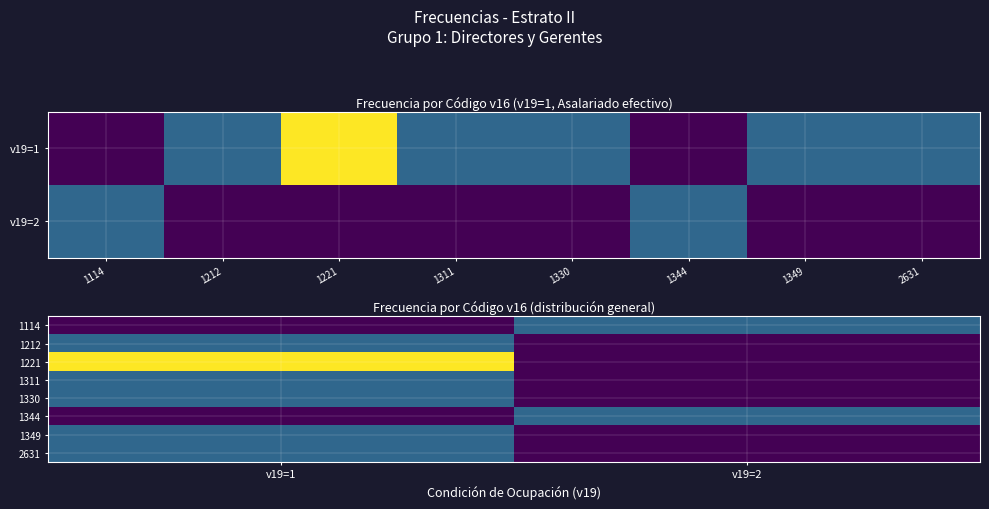

What is the total value across all series at v19=2?

2